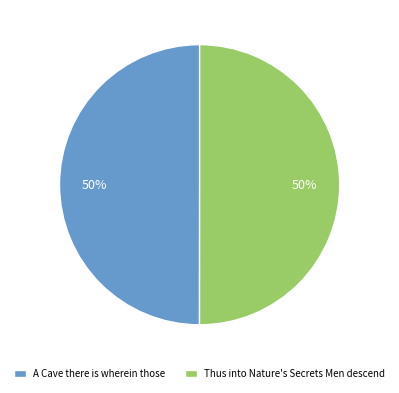

Is it true that Thus into Nature's Secrets Men descend is 50% of the pie?

True